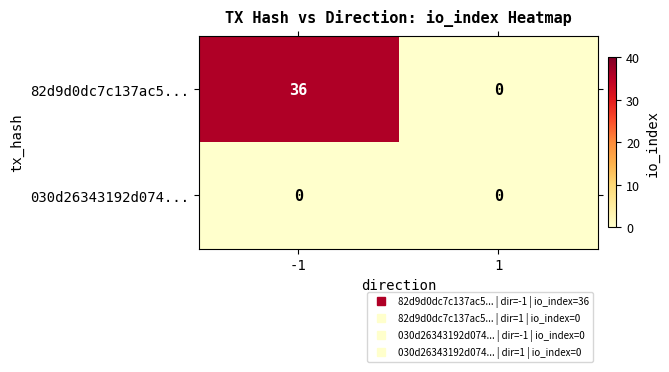

Which series has the widest spread of values?

82d9d0dc7c137ac5...